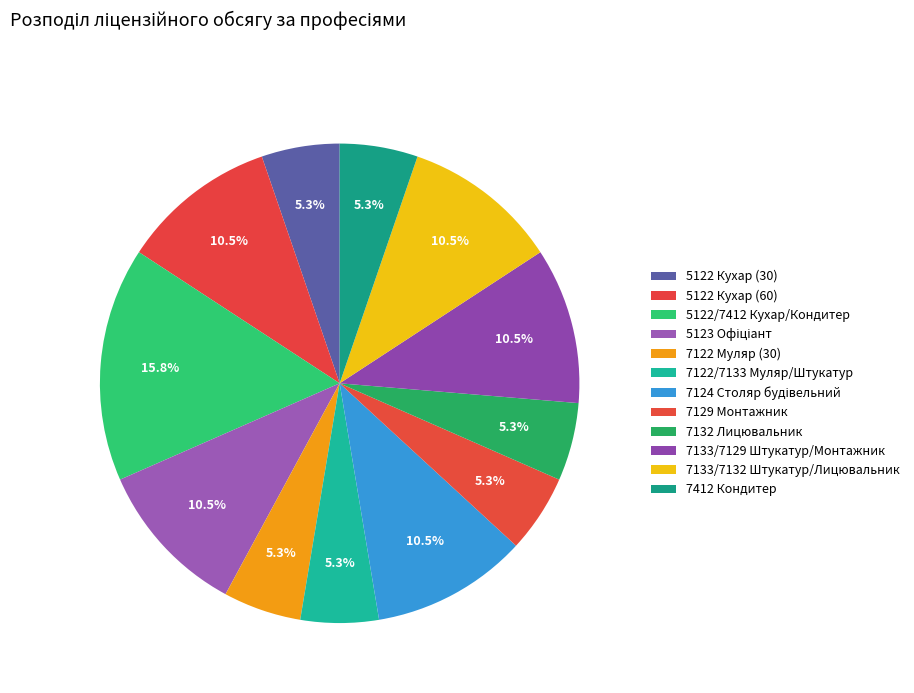

What percentage is the 5122 Кухар (60) slice, to the nearest percent?

11%